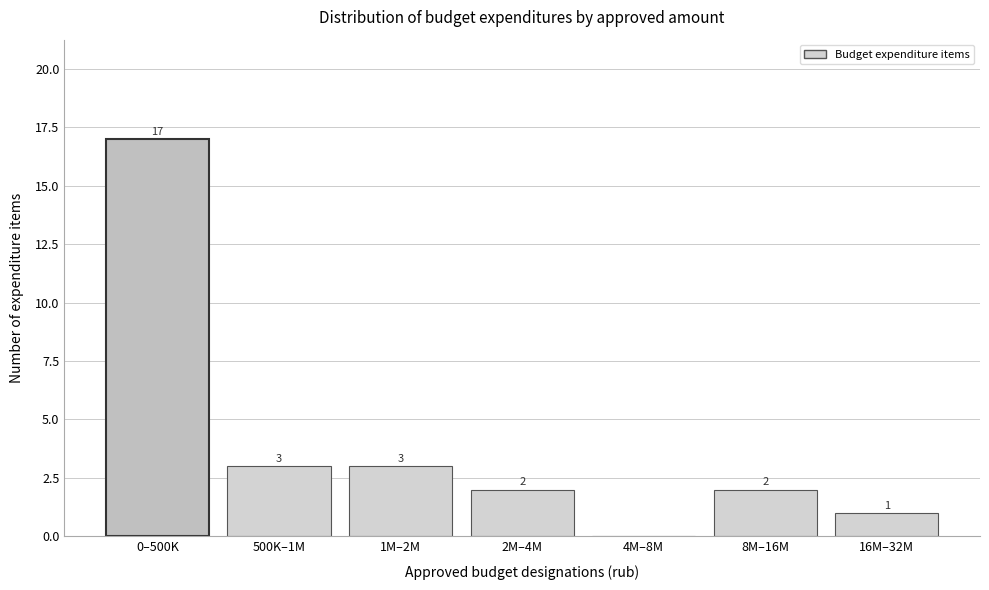

Reading left to right, what are all the values shown in this chart?

0–500K=17	500K–1M=3	1M–2M=3	2M–4M=2	4M–8M=0	8M–16M=2	16M–32M=1